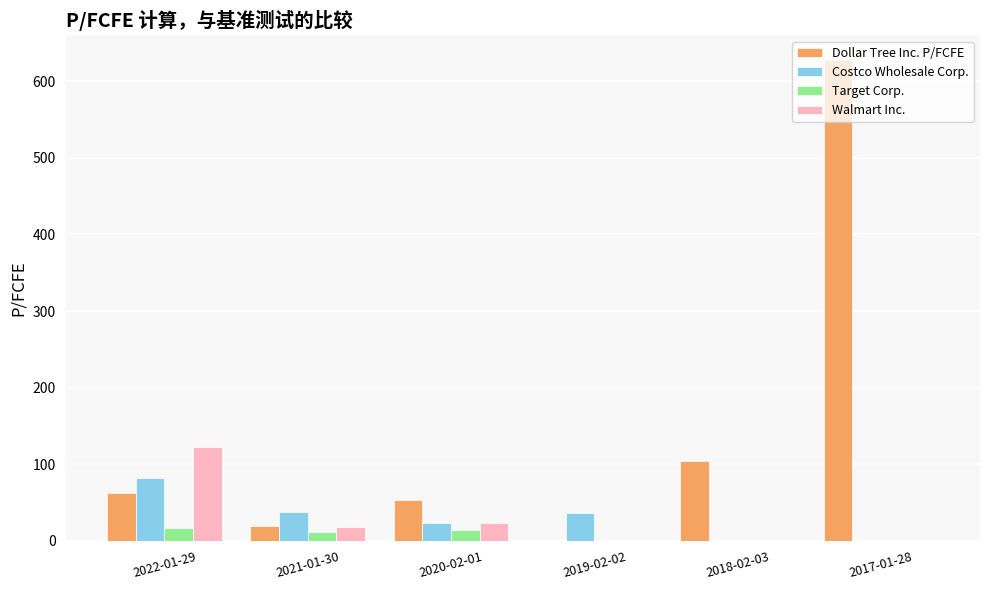

Are the bars grouped side by side (vs. stacked)?

Yes